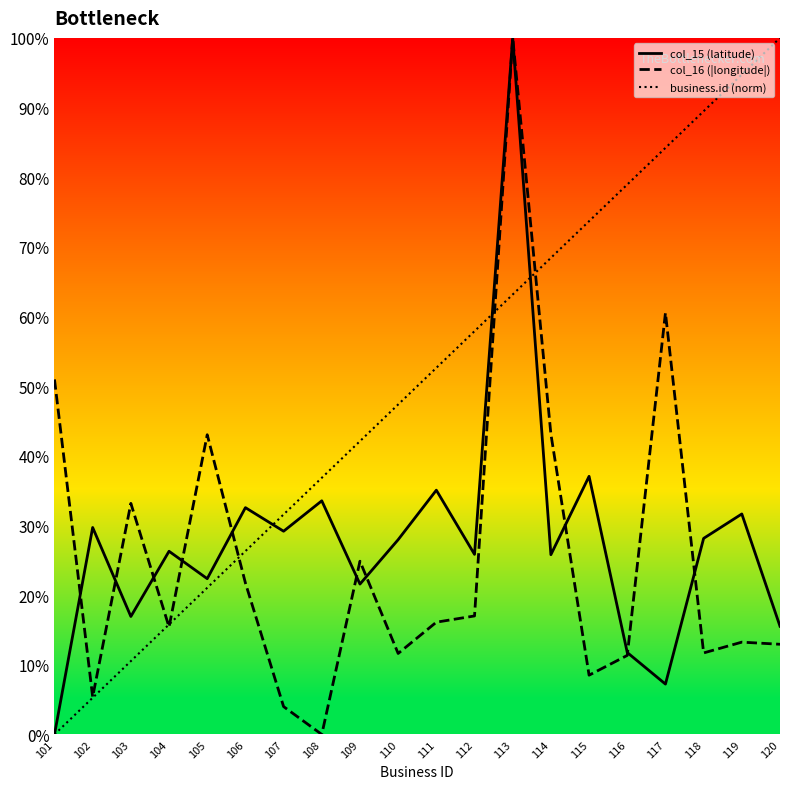

List the series in order of their peak value, lowest first.

col_15 (latitude), col_16 (|longitude|), business.id (norm)